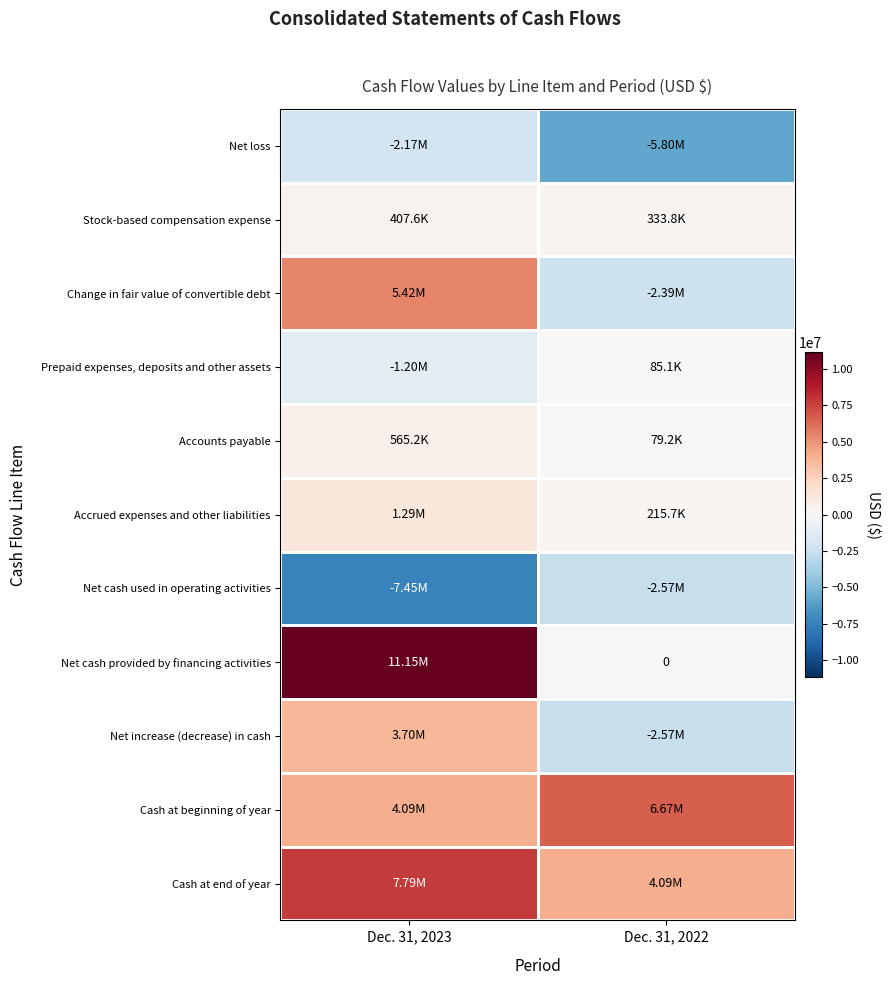

What is the sum of all Cash at end of year values?

11886425